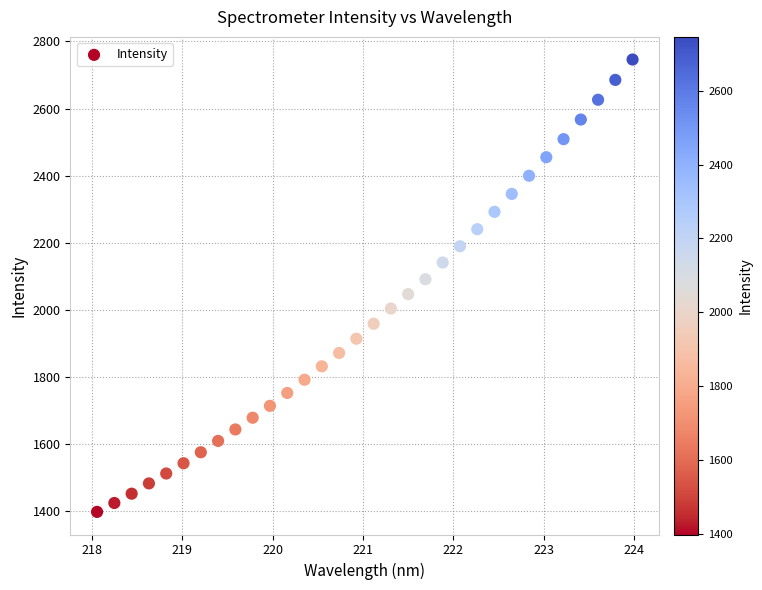

What is the range of X values (max minus min)?

5.9